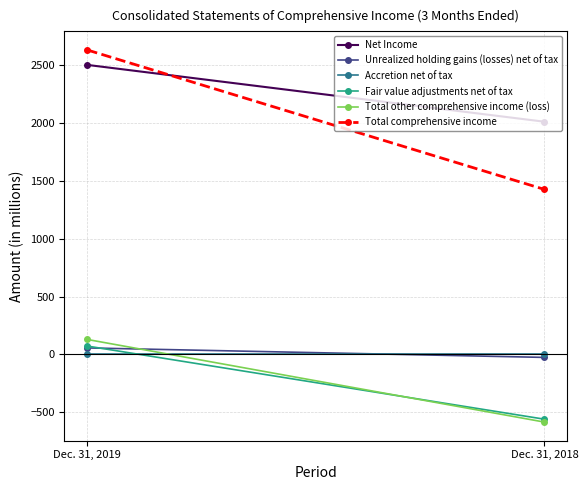

Between Dec. 31, 2019 and Dec. 31, 2018, which is larger?

Dec. 31, 2019